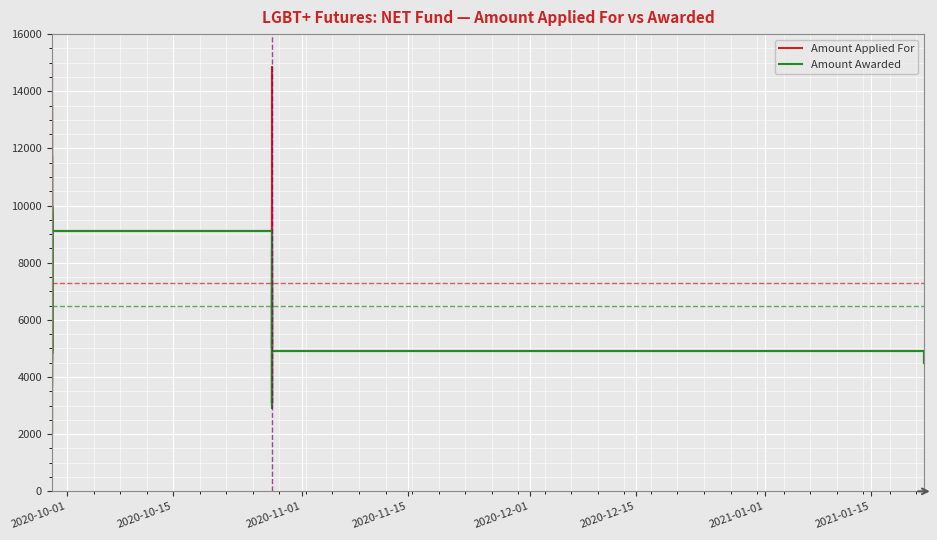

What position from the left is 2020-12-01?

5